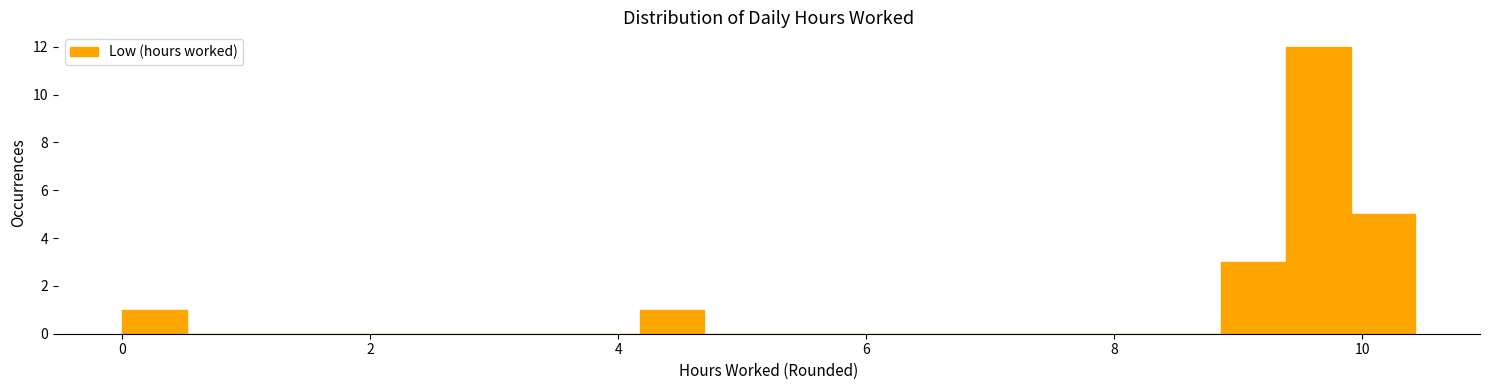

Around what value on the x-axis is the tallest bar? Give the approximate position of its centre, as read against the axis.

9.6